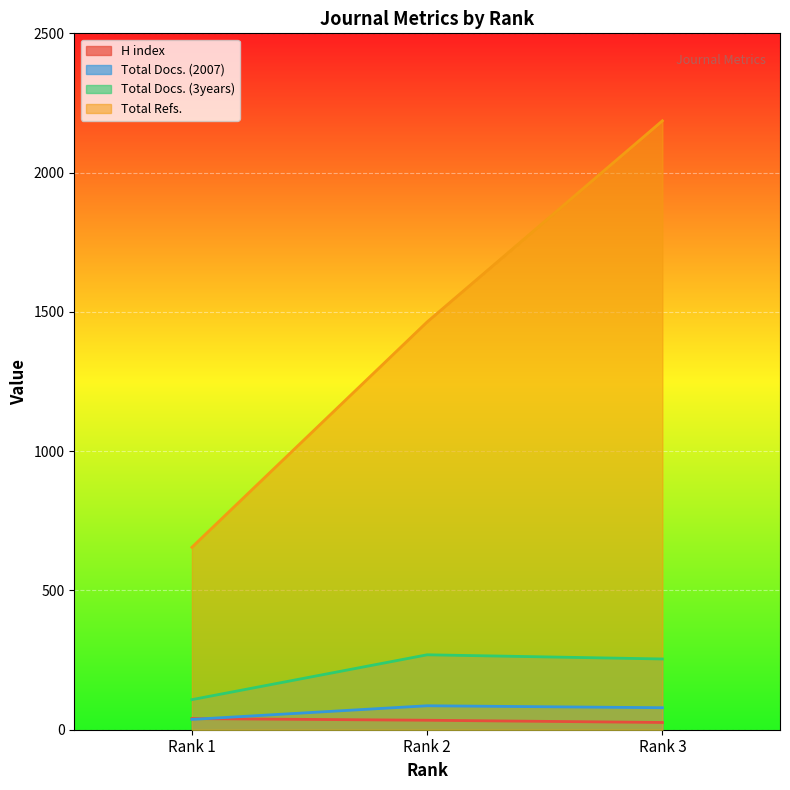

What is the value of the Total Docs. (3years) point at the 1st from the left?

108